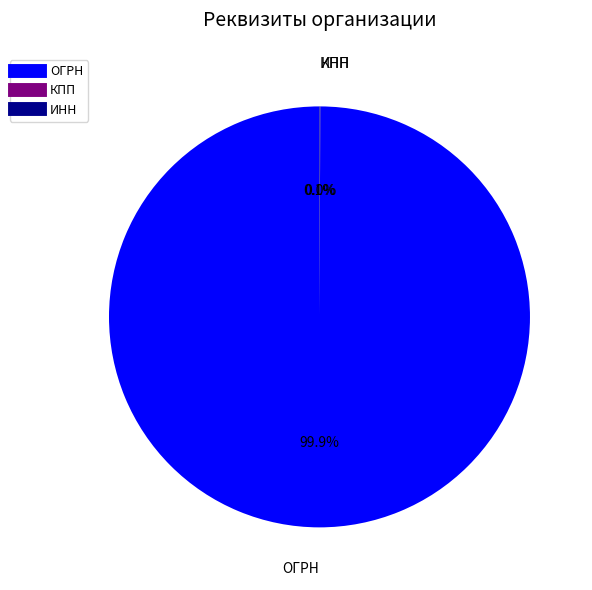

Is there any slice that represents more than half of the pie?

Yes